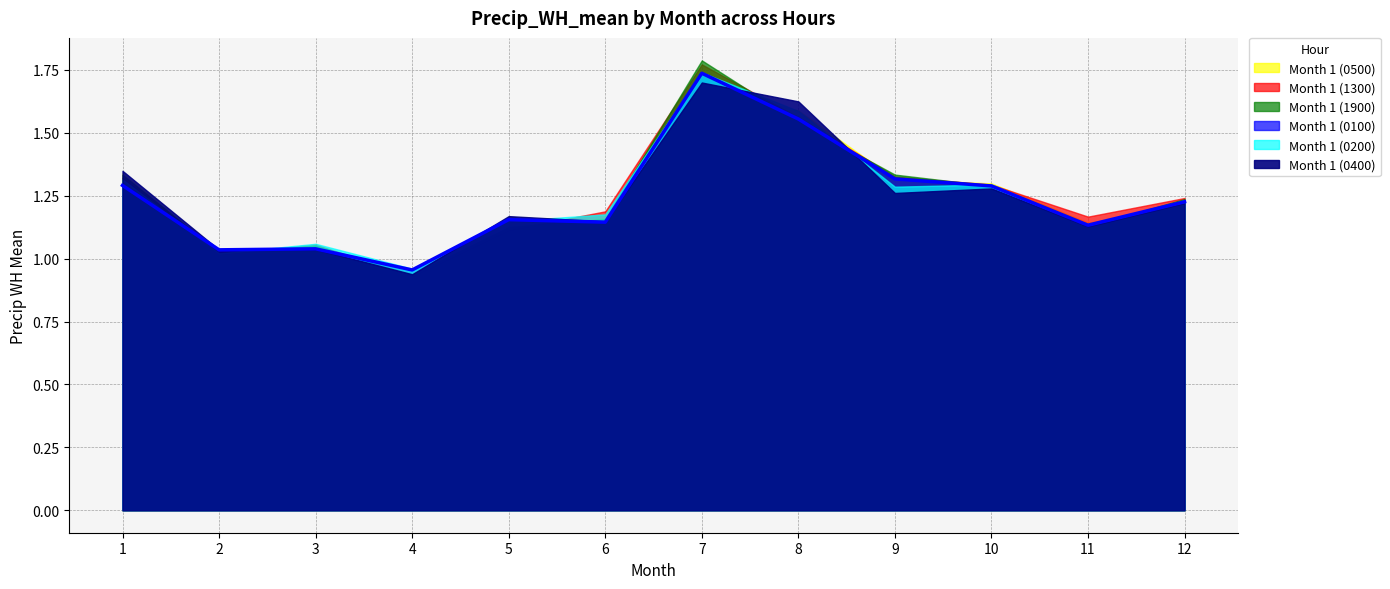

How many distinct data groups are displayed?

6